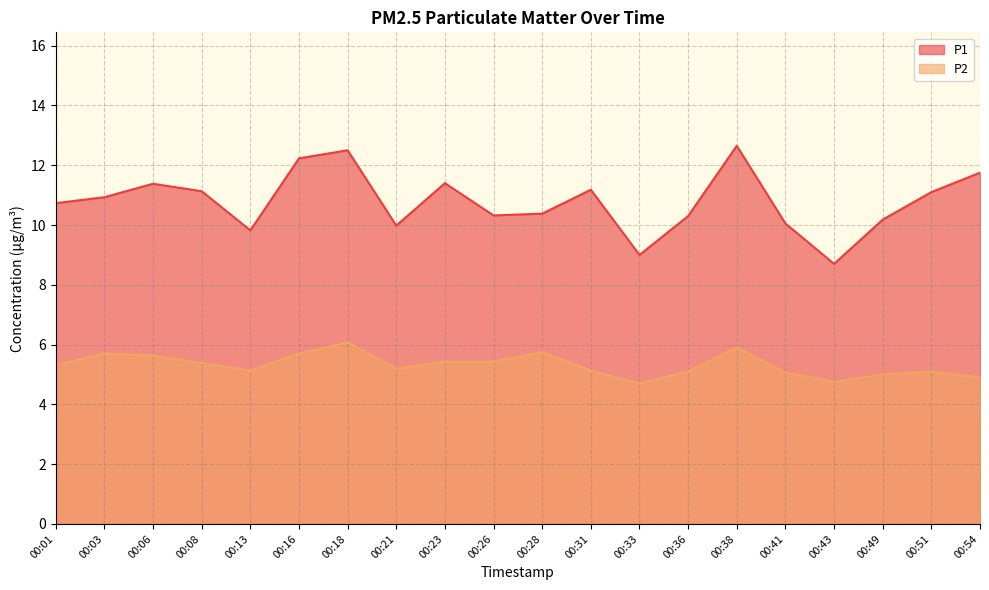

True or false: P1 and P2 intersect in this chart.

False